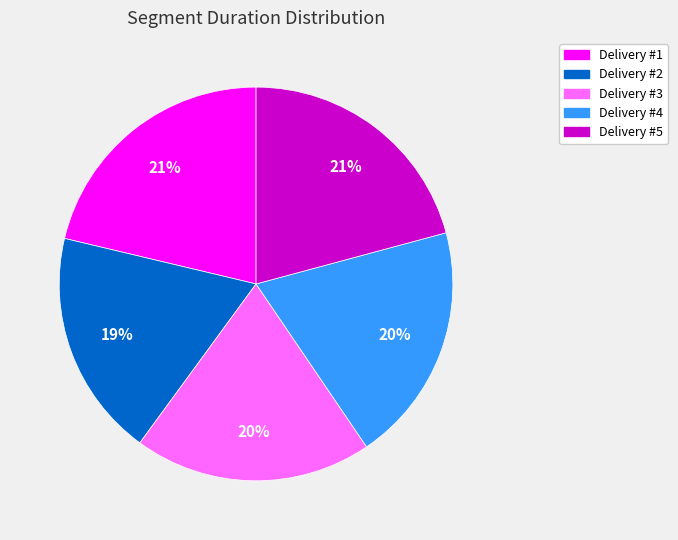

To the nearest percent, what is the combined percentage of Delivery #5 and Delivery #4?

41%